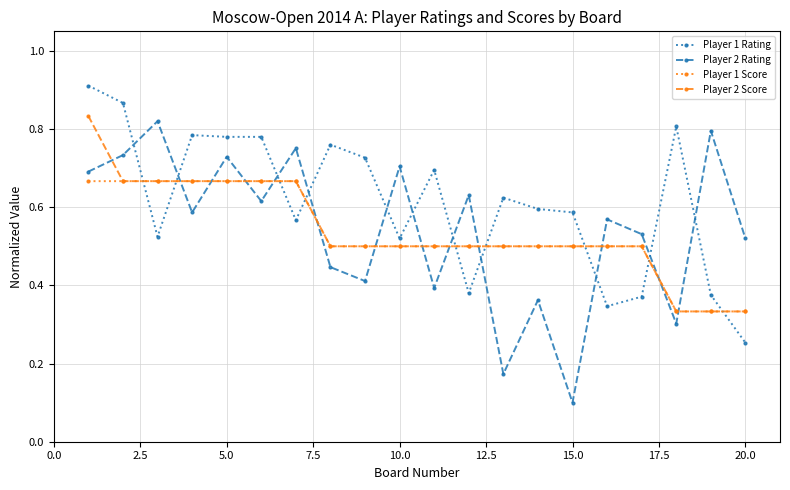

Which series has the widest spread of values?

Player 2 Rating